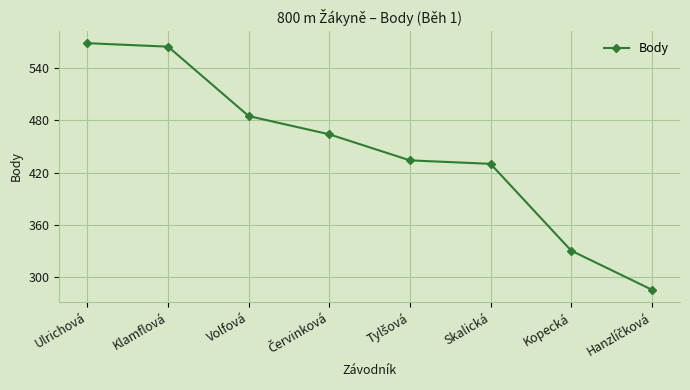

What is the greatest value displayed?

569